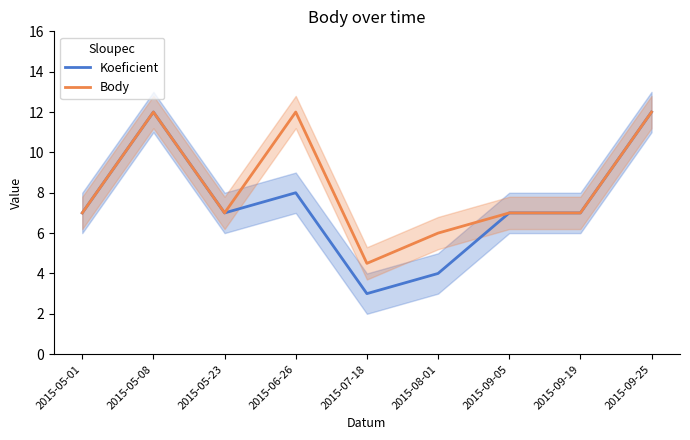

At 2015-05-08, list the series in order from largest to smallest.

Koeficient, Body